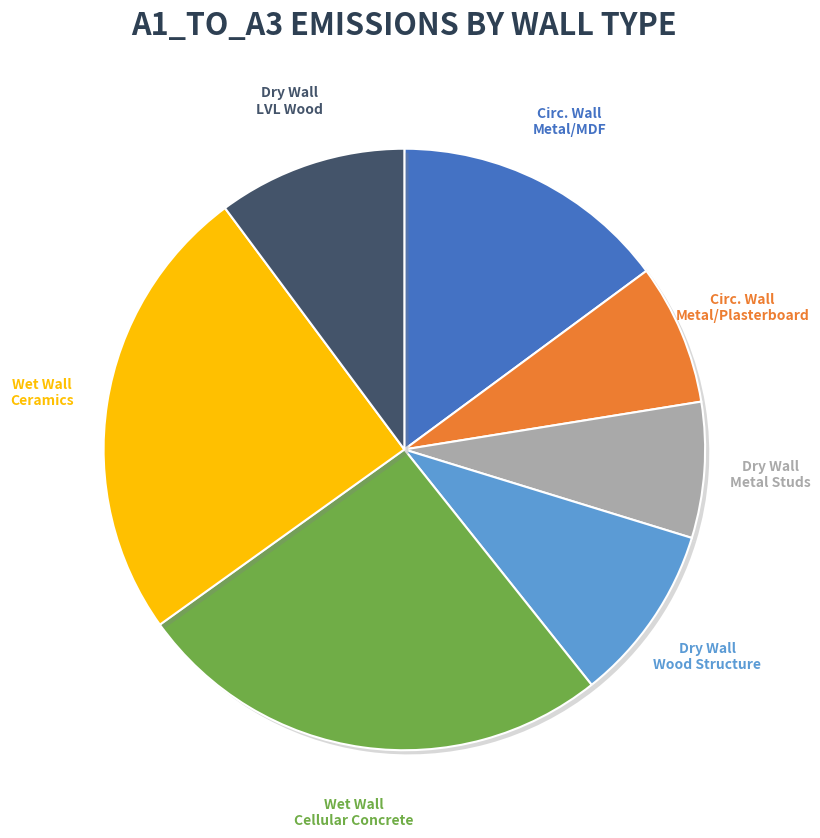

How many segments does this pie chart have?

7